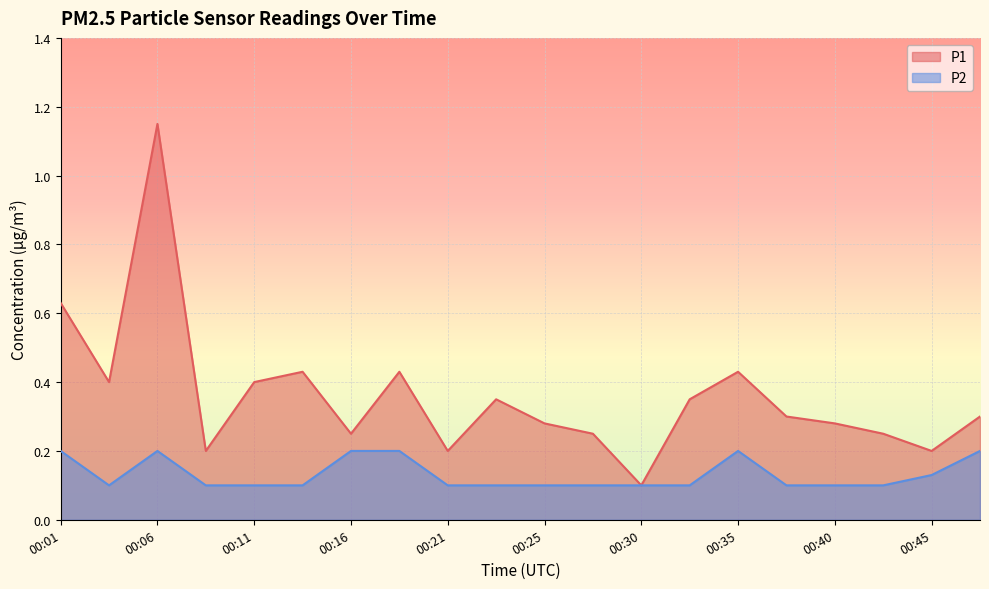

True or false: P2 and P1 intersect in this chart.

False